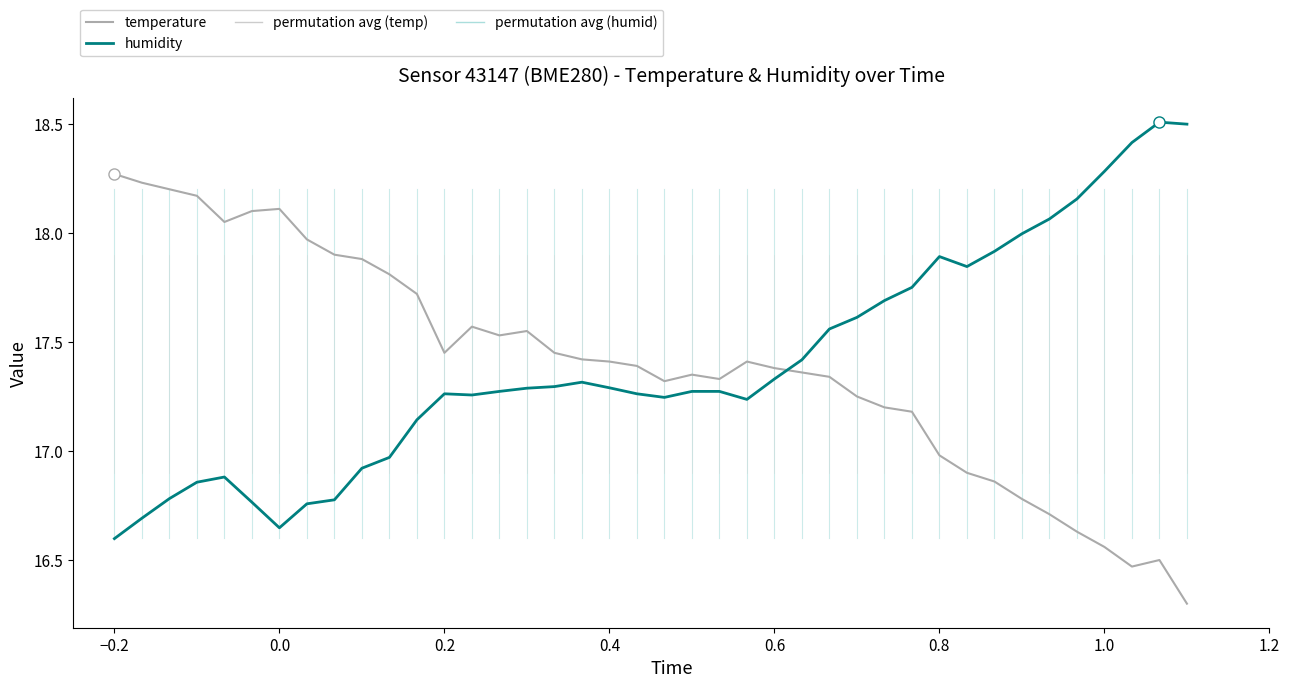

Which series has the widest spread of values?

temperature